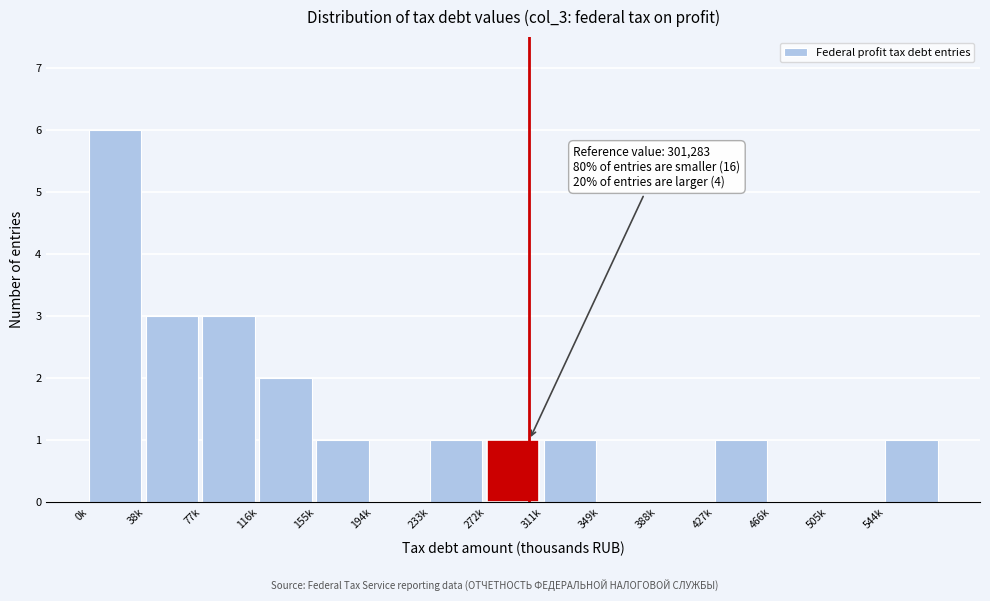

Reading left to right, what are all the values shown in this chart?

0k=6	38k=3	77k=3	116k=2	155k=1	194k=0	233k=1	272k=1	311k=1	349k=0	388k=0	427k=1	466k=0	505k=0	544k=1